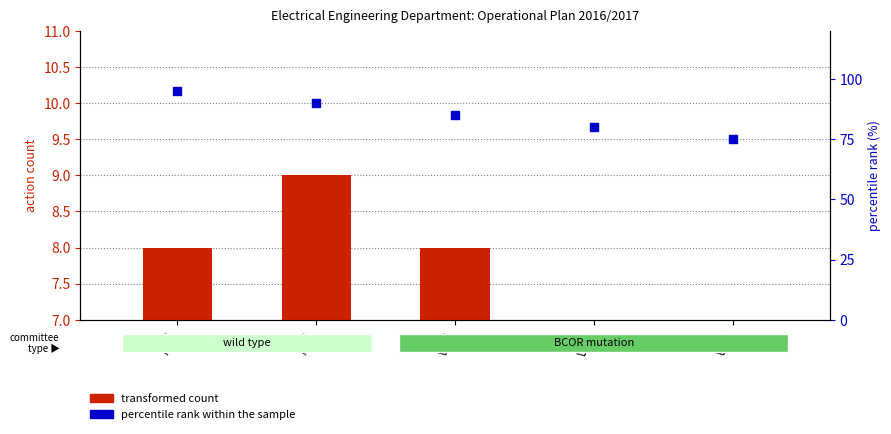

At which category is the sum across all series the highest?

AAC